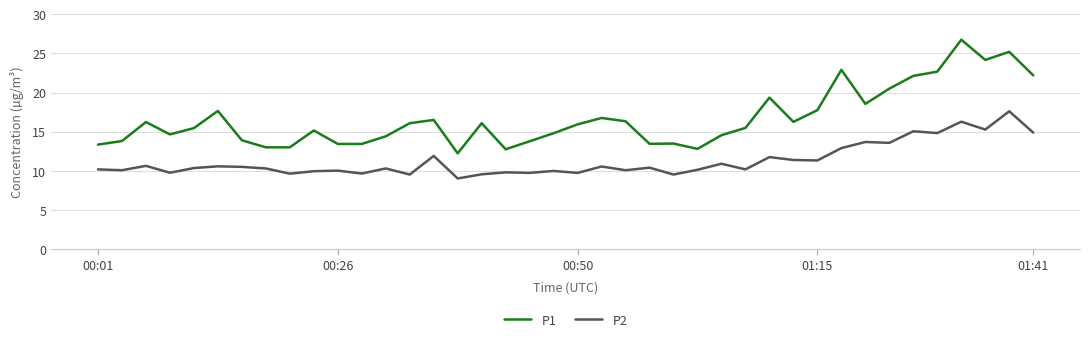

Which series has the largest range (max minus min)?

P1